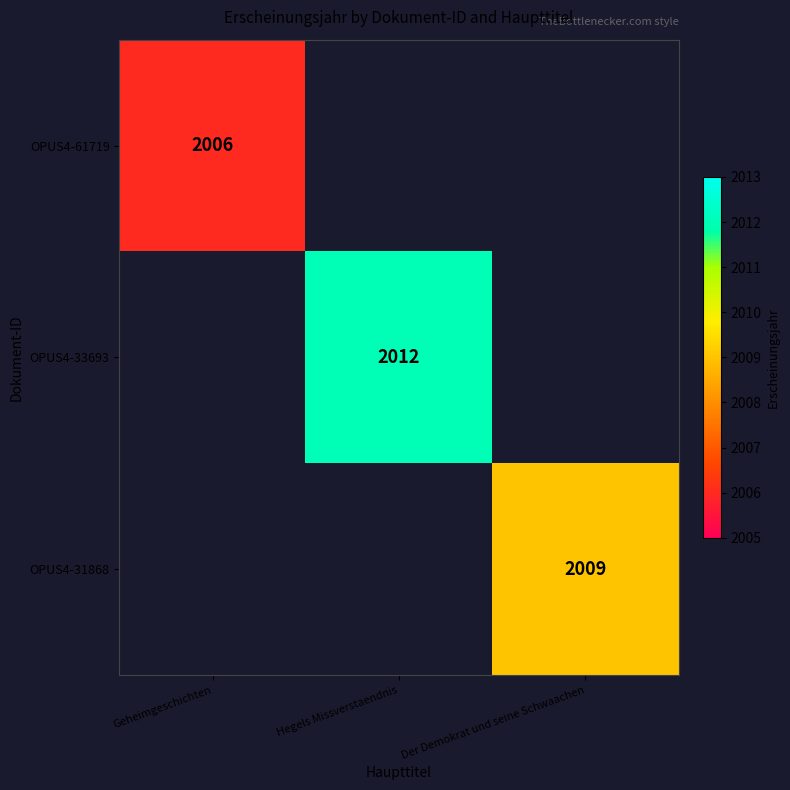

Count the number of categories in the chart.

3